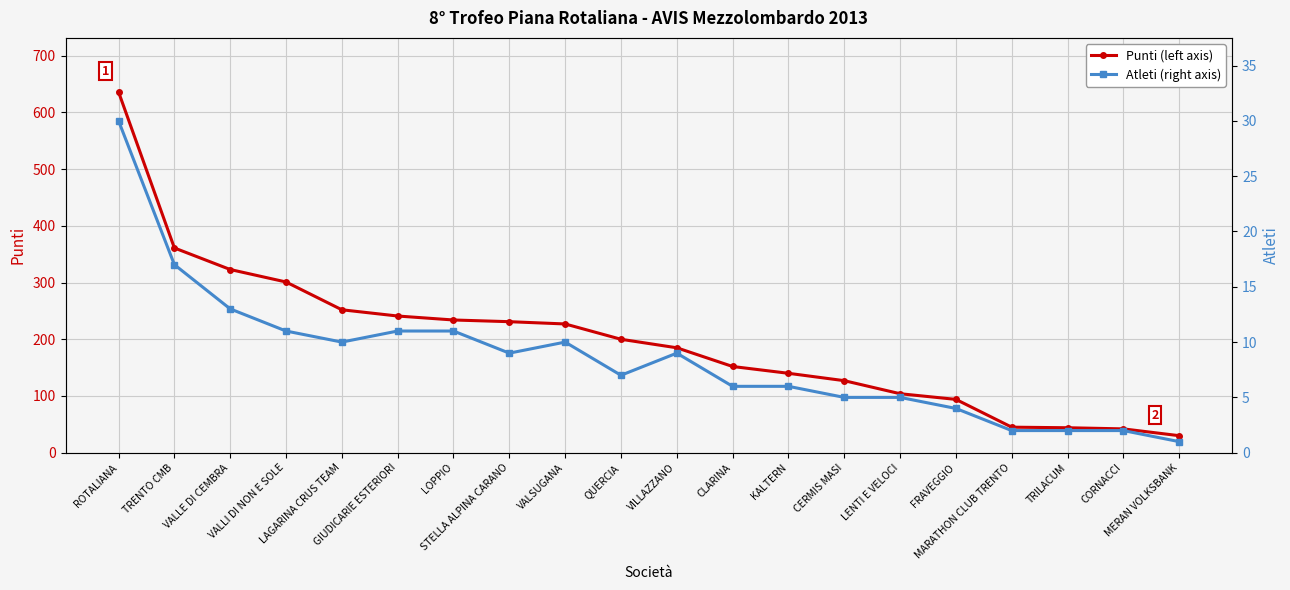

What is the spread (max minus min) of values at VALLE DI CEMBRA?

310